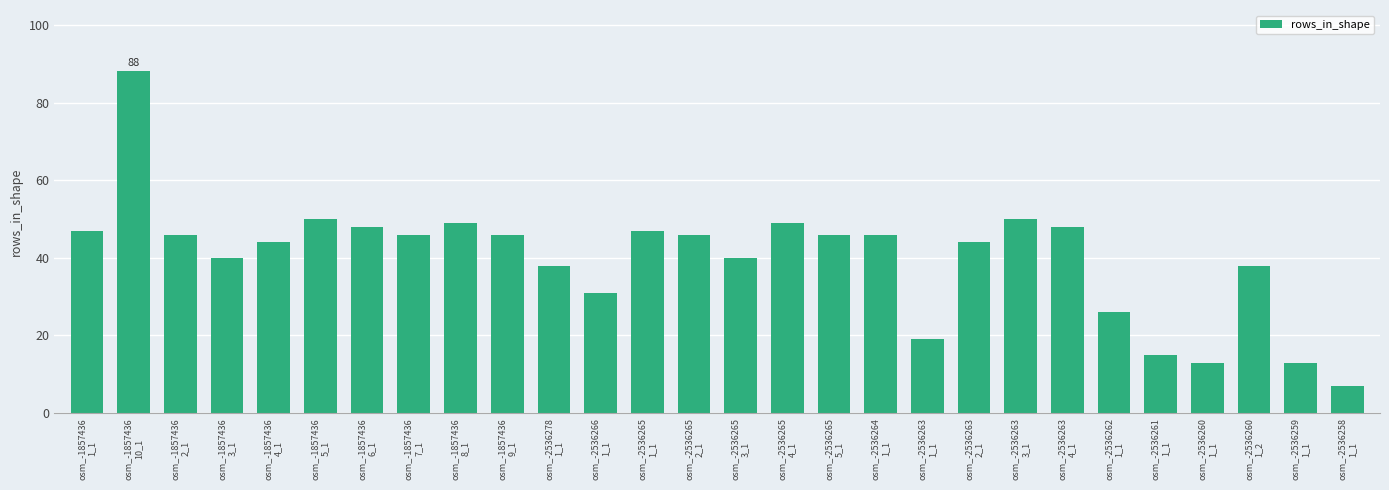

What position from the left is osm_-2536278
1_1?

11